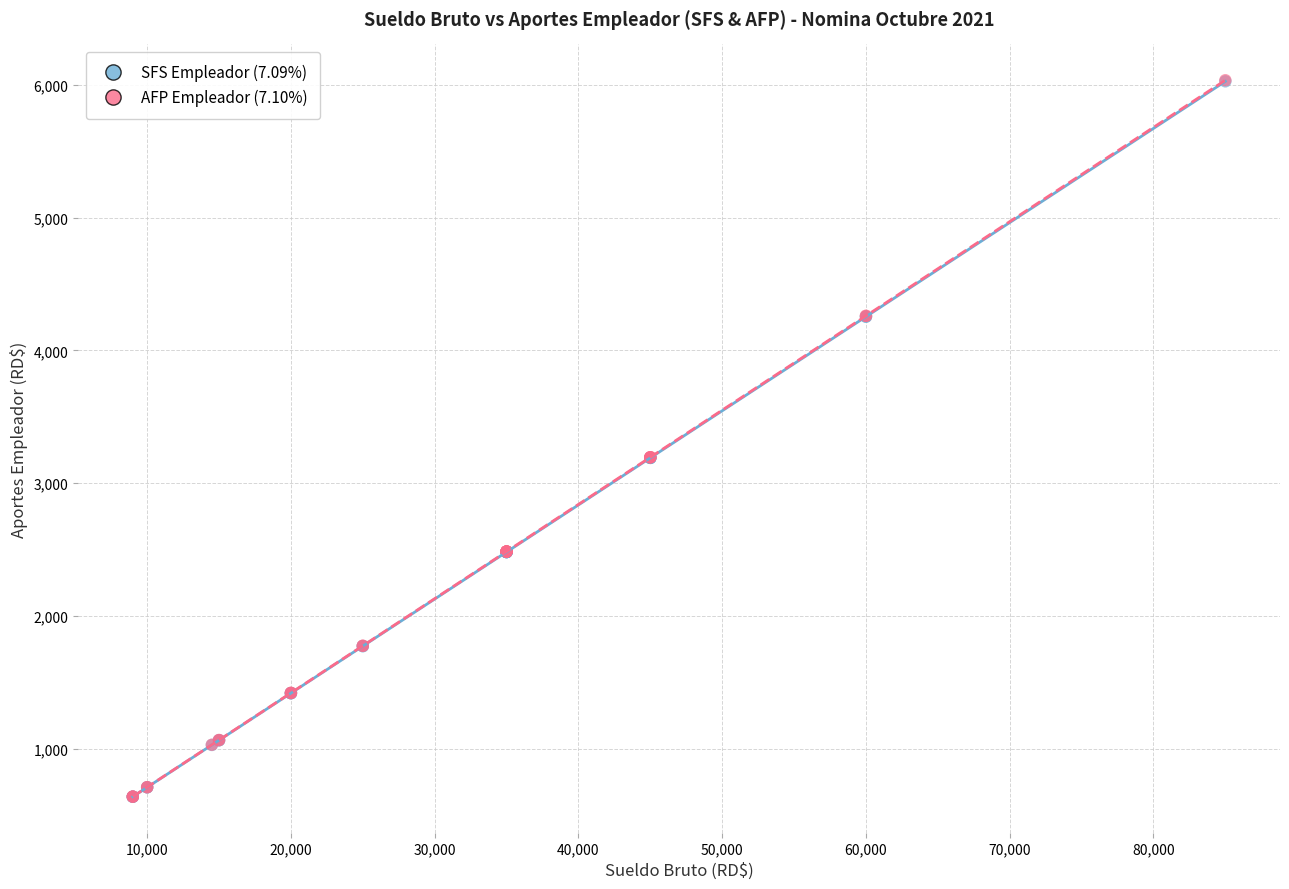

Which series has the largest Y range (max minus min)?

AFP Empleador (7.10%)